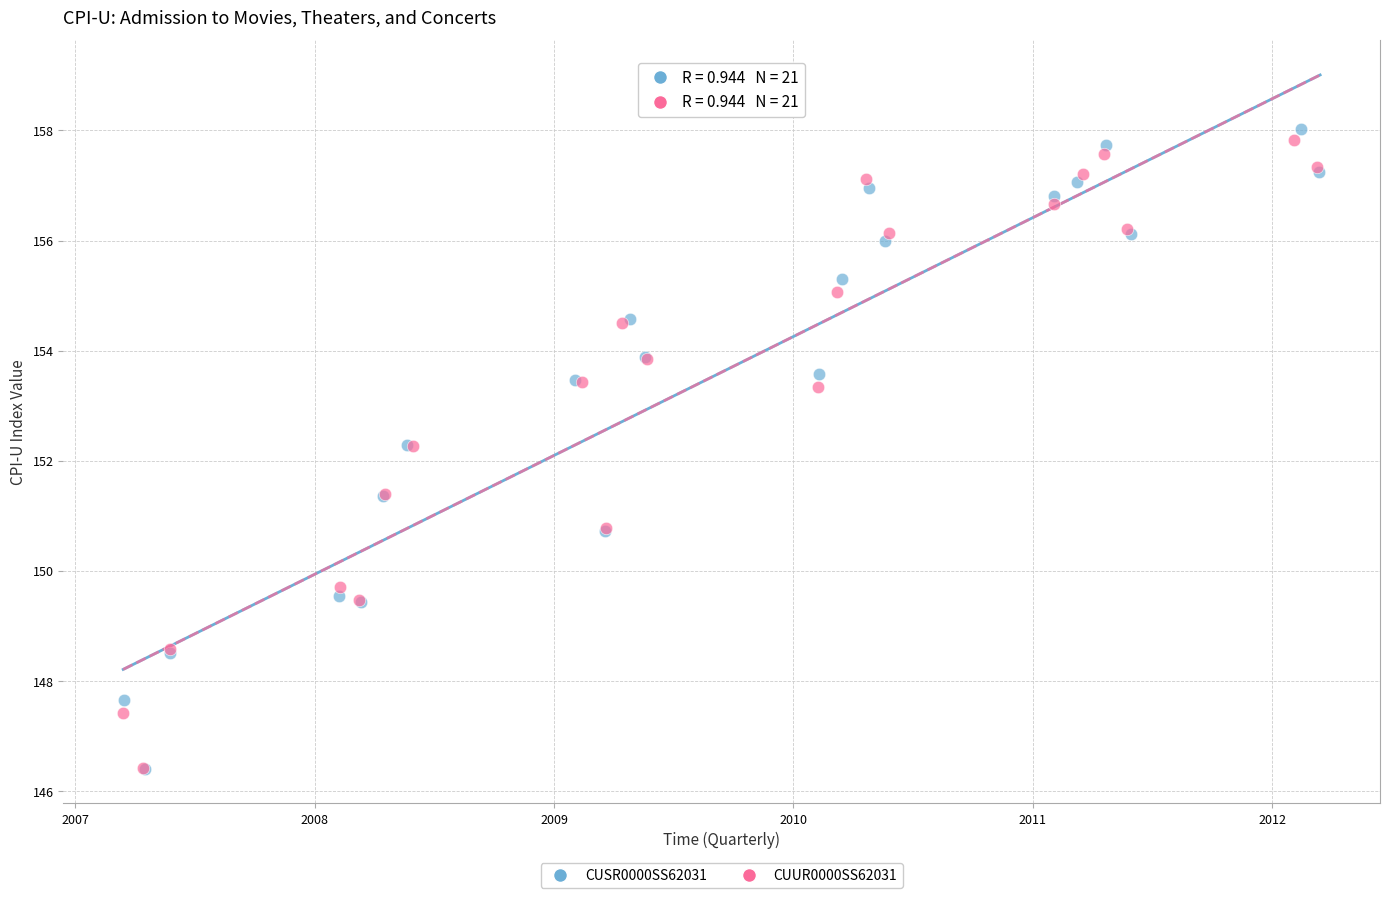

Which series contains the highest Y value?

CUSR0000SS62031